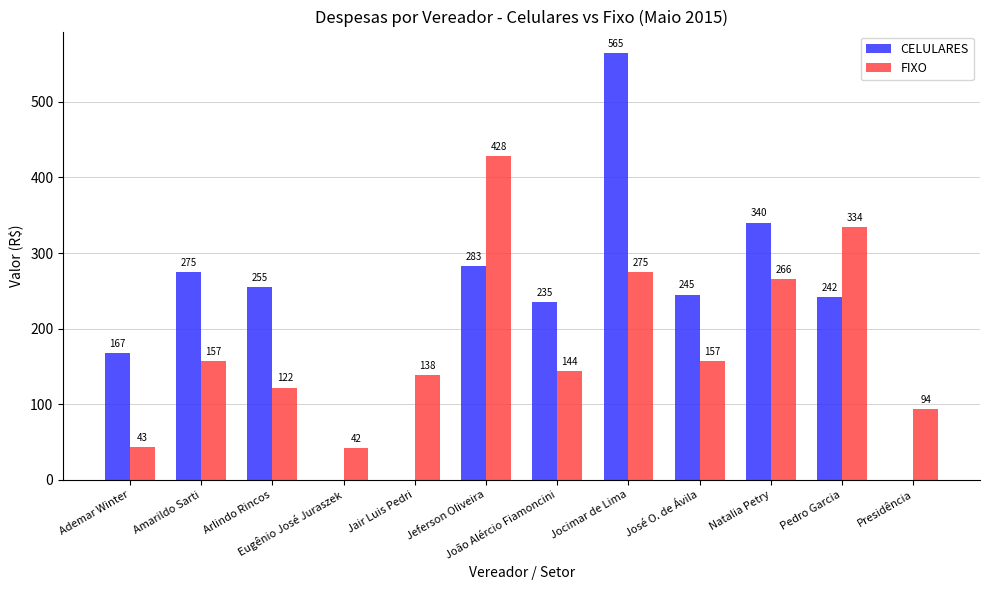

What is the total value across all series at Natalia Petry?

606.0